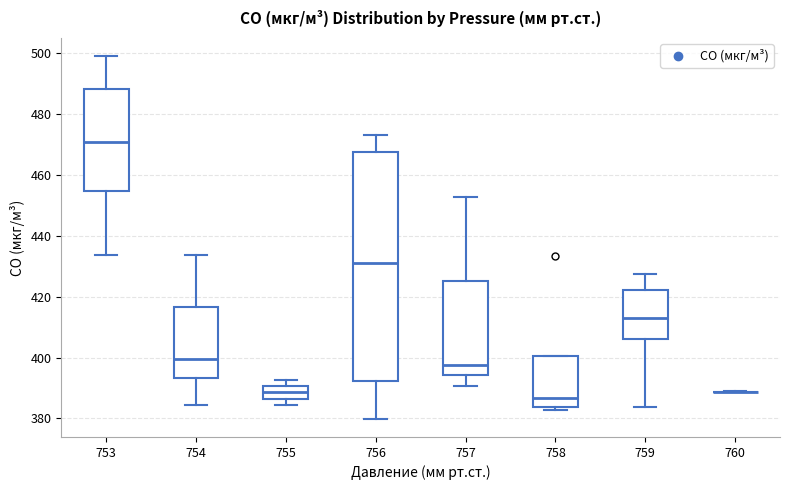

Comparing the boxes themselves (not the whiskers), which one is the tallest?

756